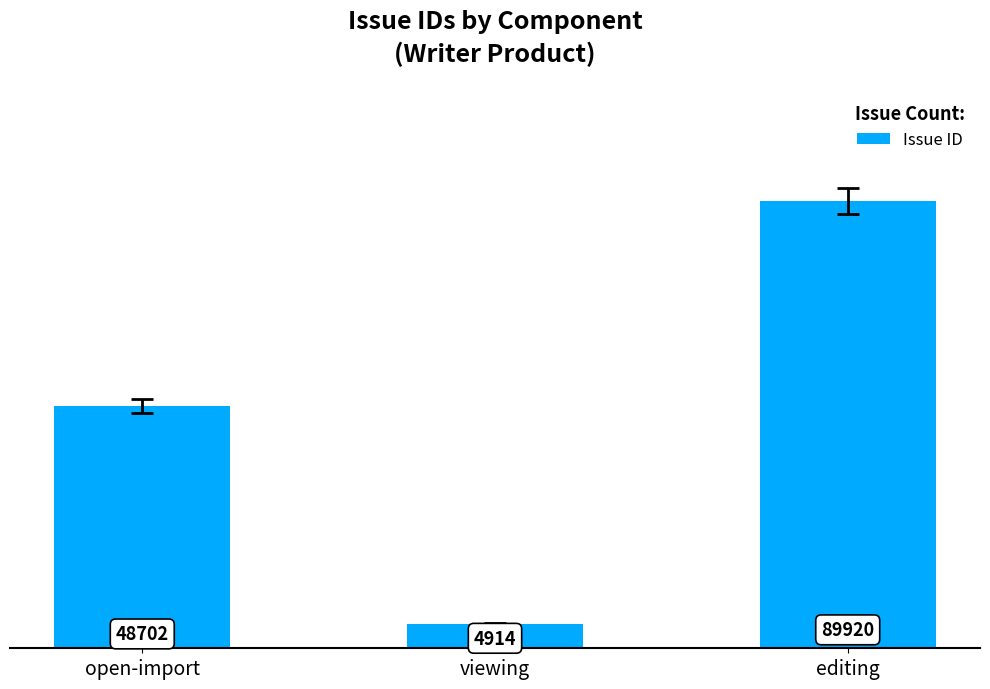

What is the sum of the values at editing and viewing?

94834